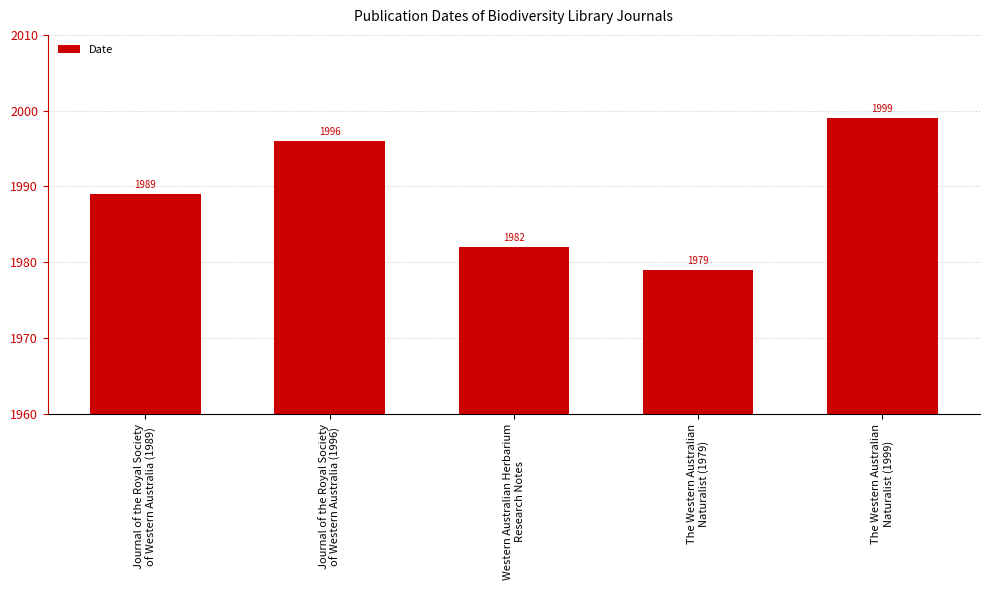

What is the sum of the values at The Western Australian
Naturalist (1999) and Journal of the Royal Society
of Western Australia (1996)?

3995